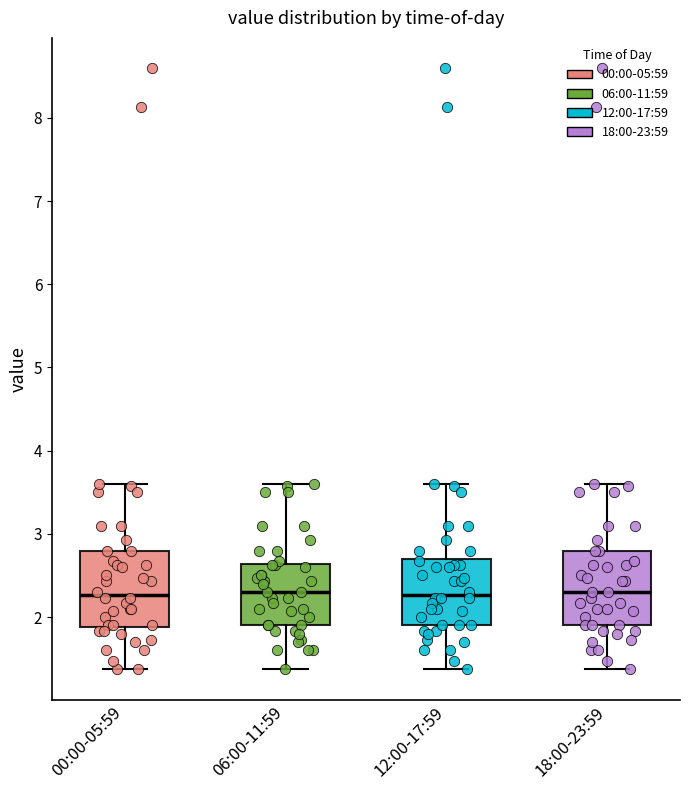

Where does the median line of the box for 06:00-11:59 sit on the y-axis? The values are not printed on the chart, so give them approximately, as read against the axis.

2.3